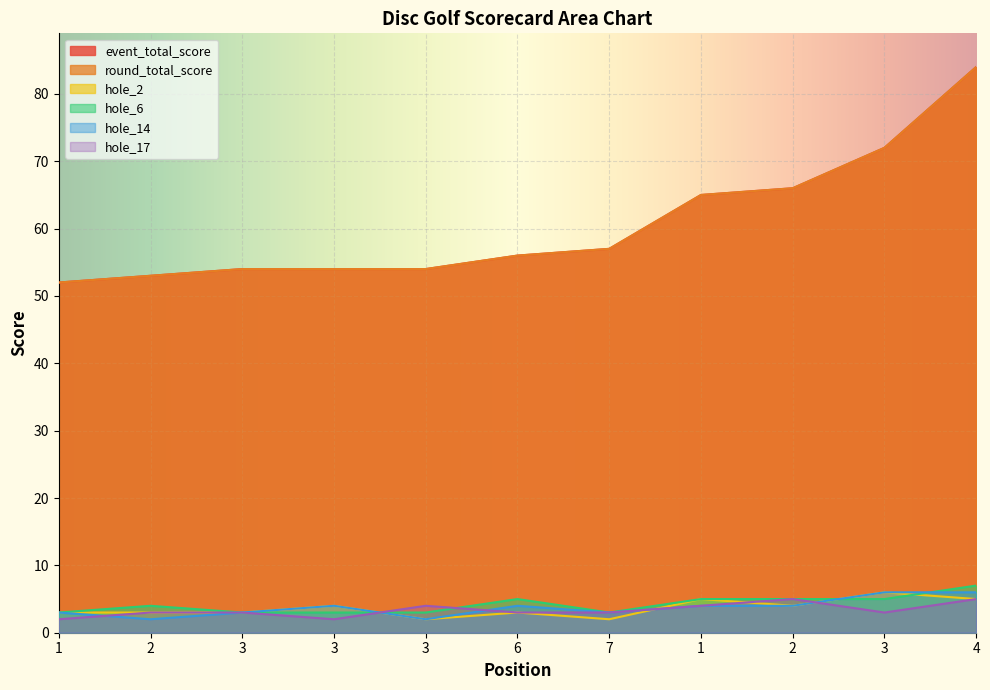

True or false: round_total_score has a value of 15 at 2.

False